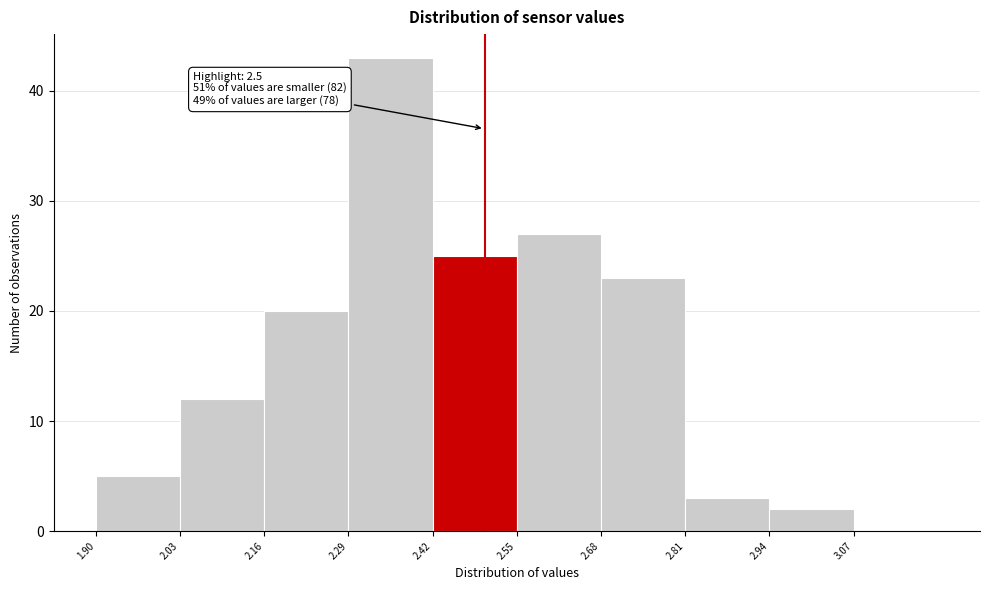

Over which range of the x-axis is the bar tallest?

2.29 to 2.42